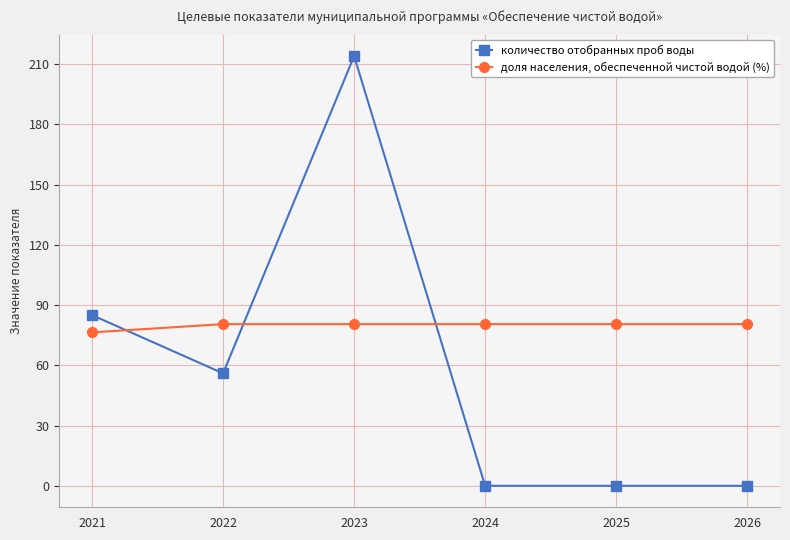

Rank the series by their average value, from lowest to highest.

количество отобранных проб воды, доля населения, обеспеченной чистой водой (%)